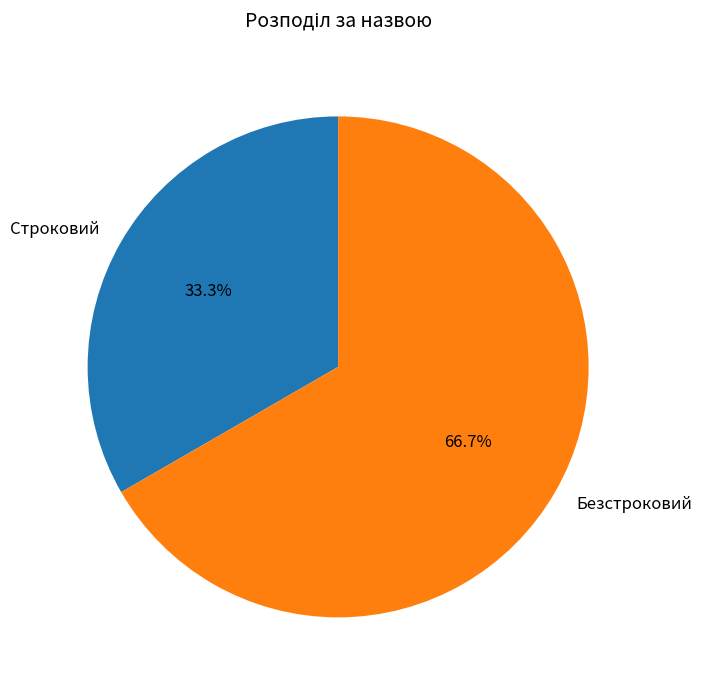

Is the sum of Безстроковий and Строковий greater than half?

Yes